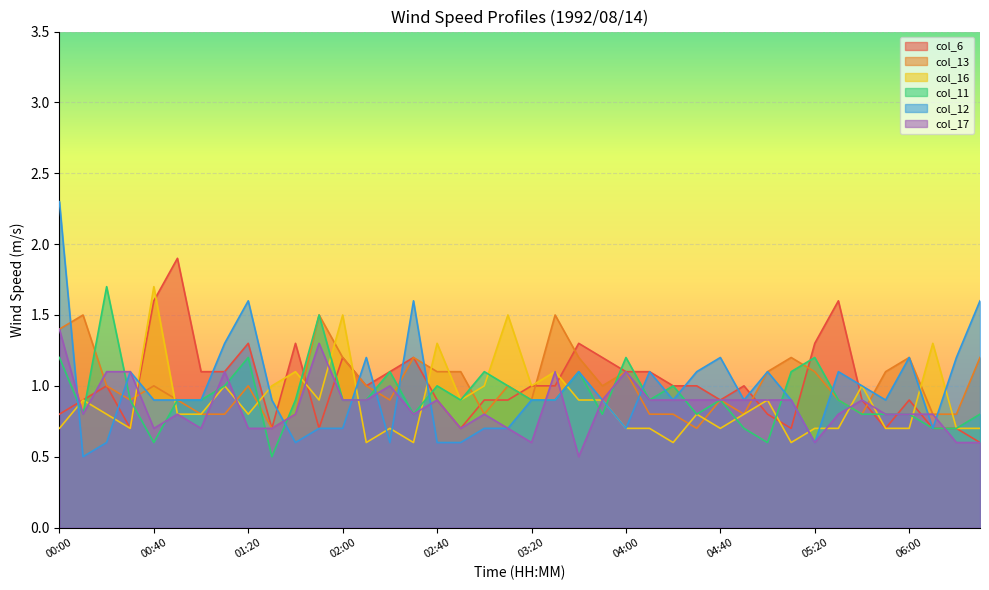

At how many categories does at least one series exceed 2?

1